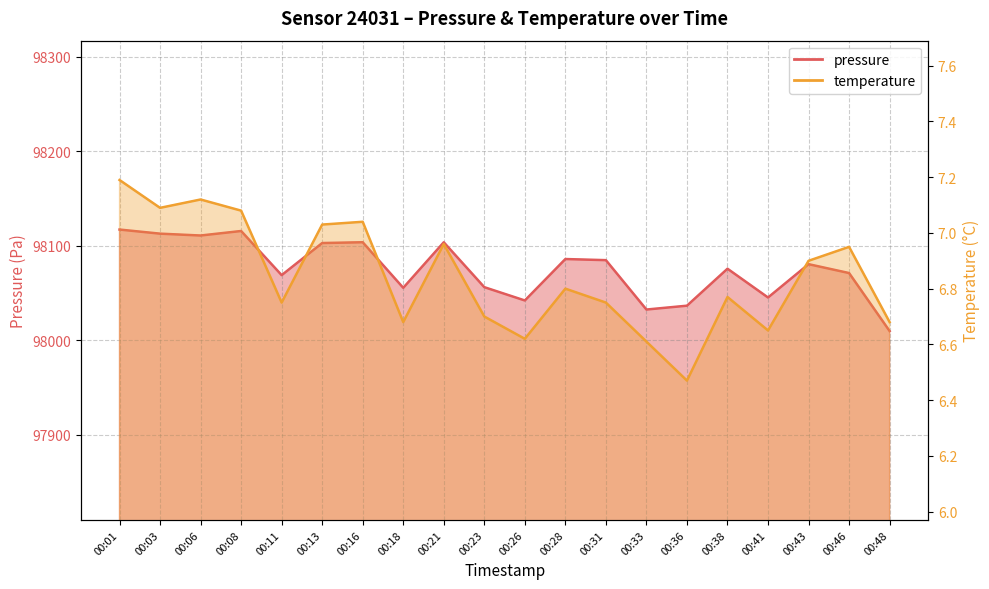

How many values in the pressure series exceed 98080?

10